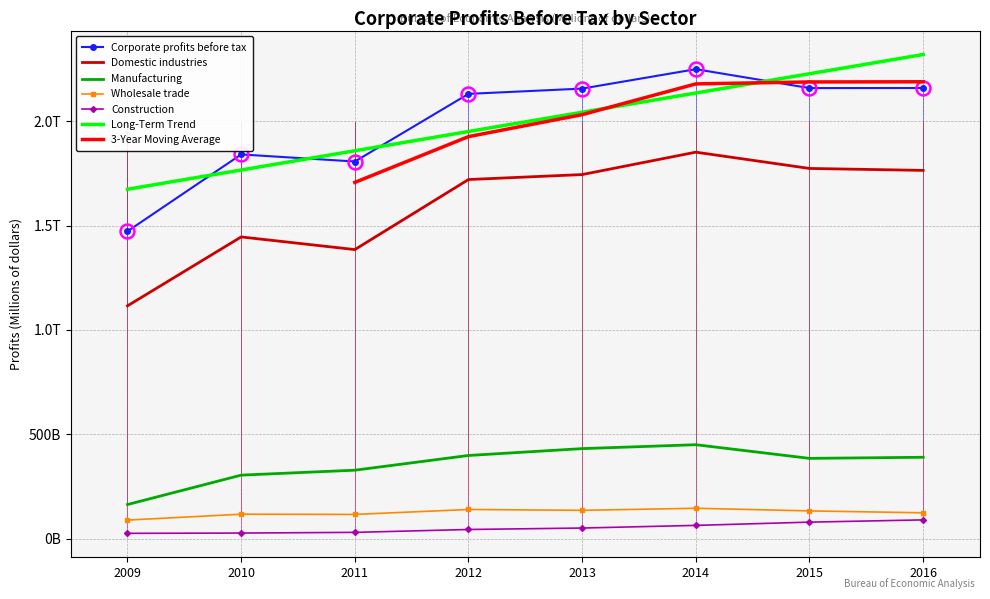

At 2013, list the series in order from largest to smallest.

Corporate profits before tax, Domestic industries, Manufacturing, Wholesale trade, Construction